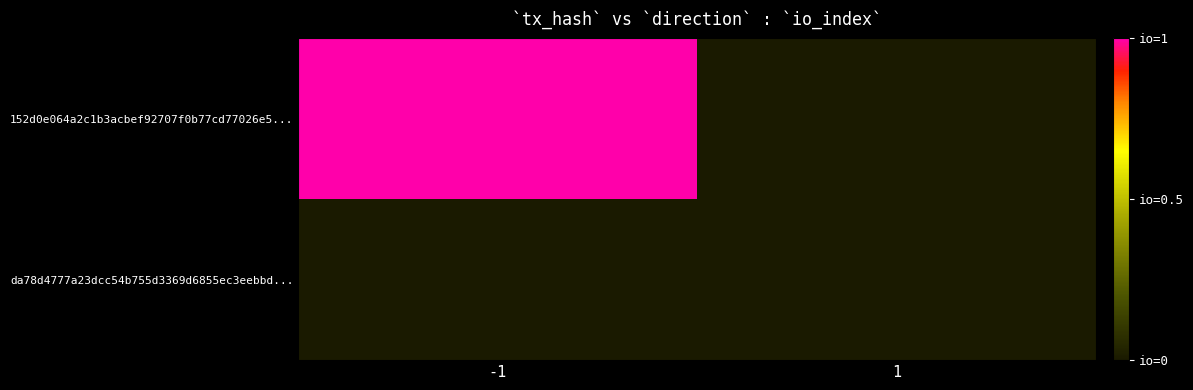

Reading left to right, what are all the values shown in this chart?

152d0e064a2c1b3acbef92707f0b77cd77026e5...: -1=1	1=0
da78d4777a23dcc54b755d3369d6855ec3eebbd...: -1=0	1=0